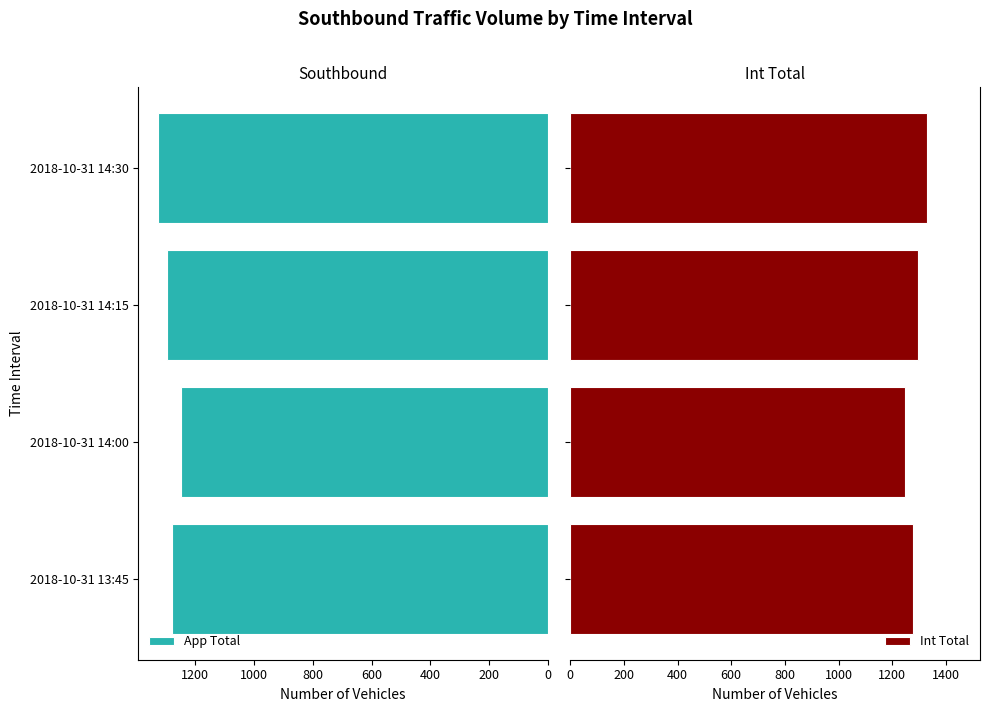

What is the sum of all App Total values?

5146